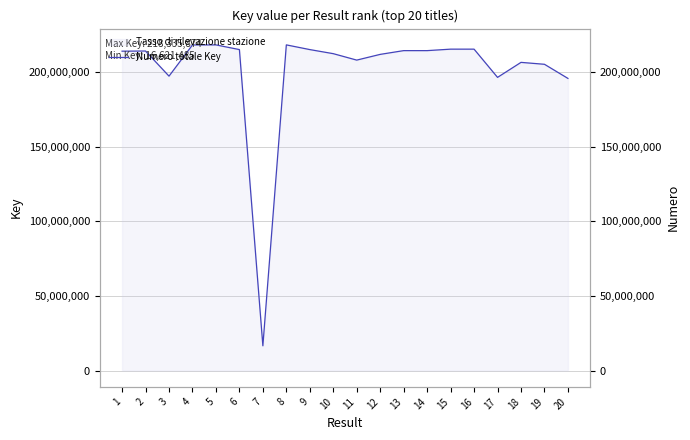

What is the sum of all values?

4024499709